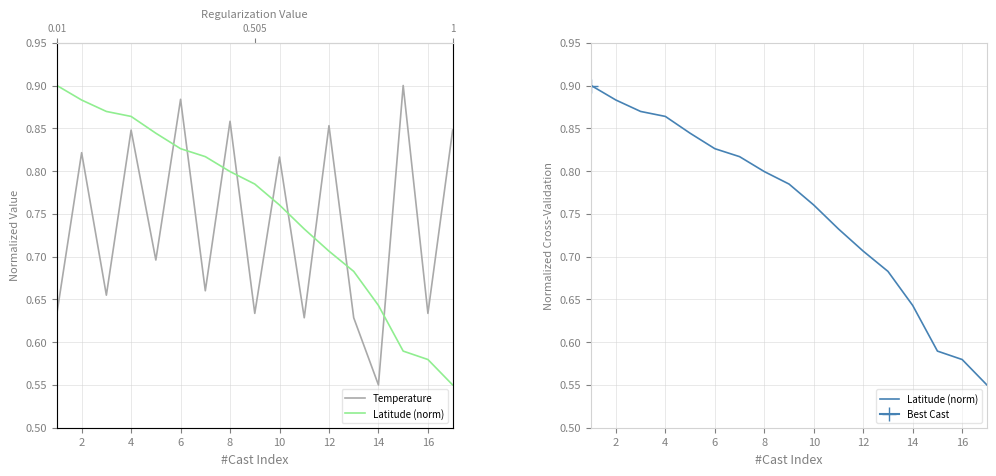

How many intersections are there between Temperature and Latitude (norm)?

9